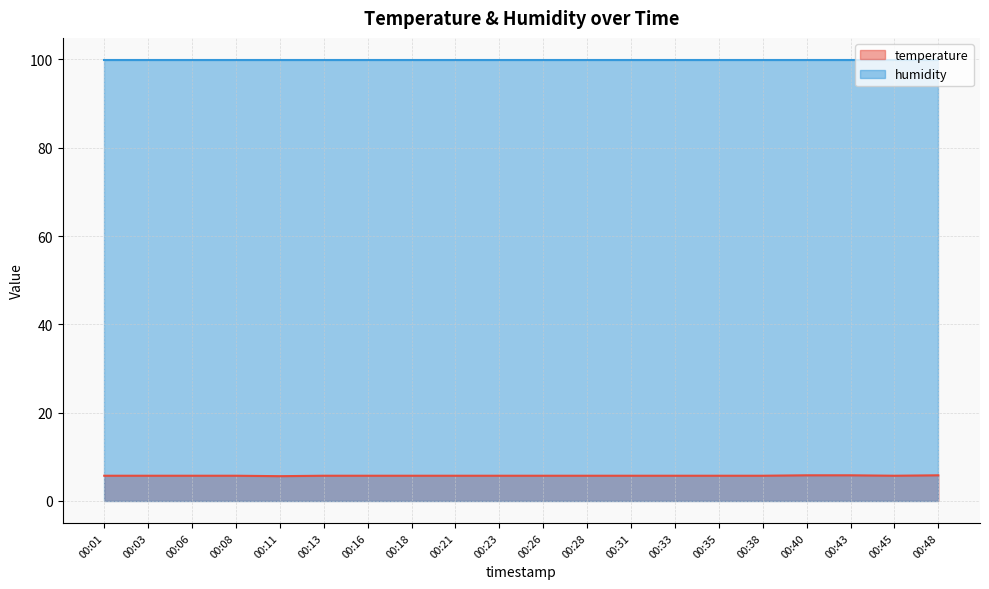

Which label corresponds to the smallest value in the chart?

00:11